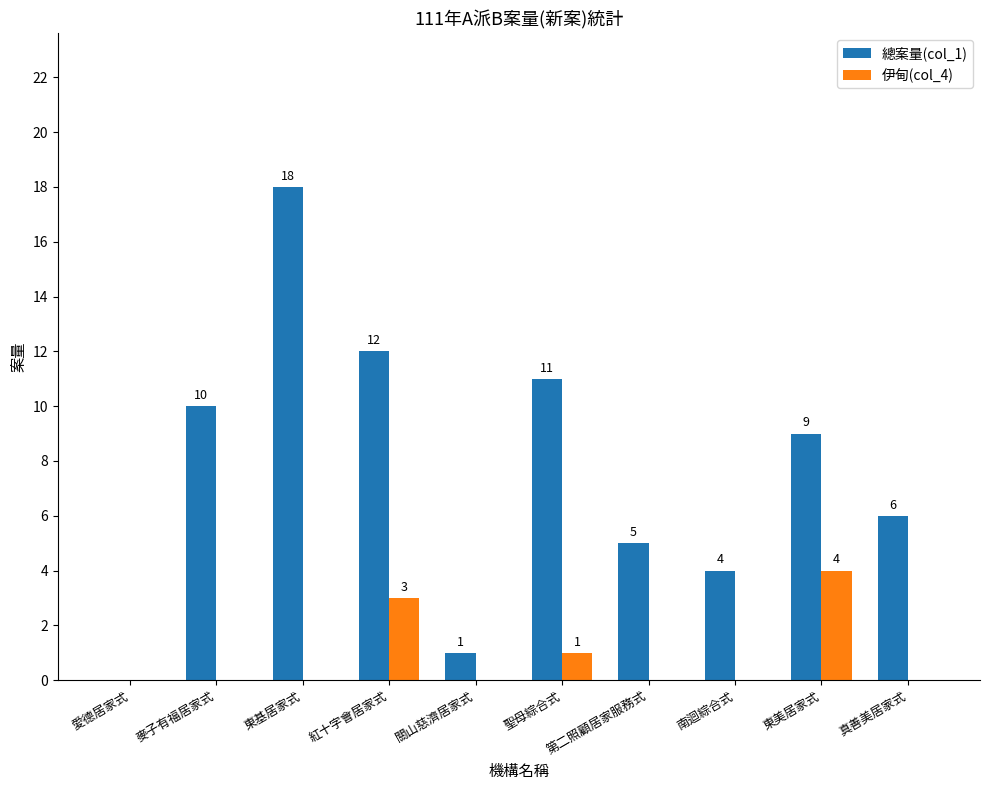

Which category has the highest value in the 總案量(col_1) series?

東基居家式